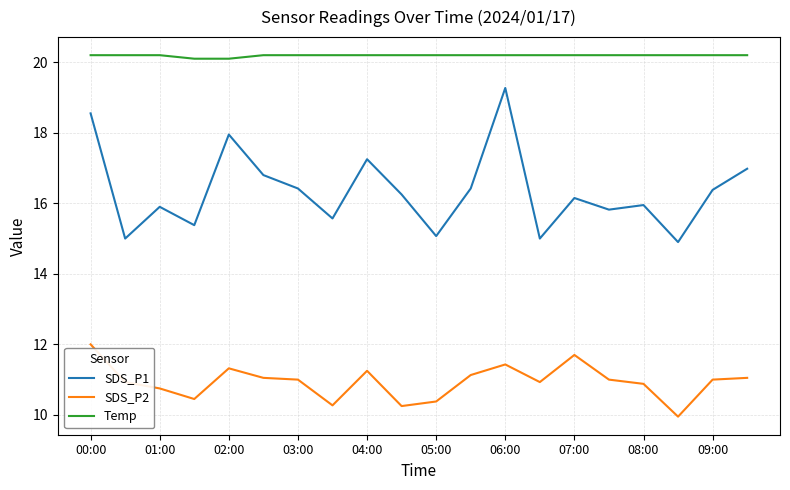

What is the maximum value shown in the chart?

20.2